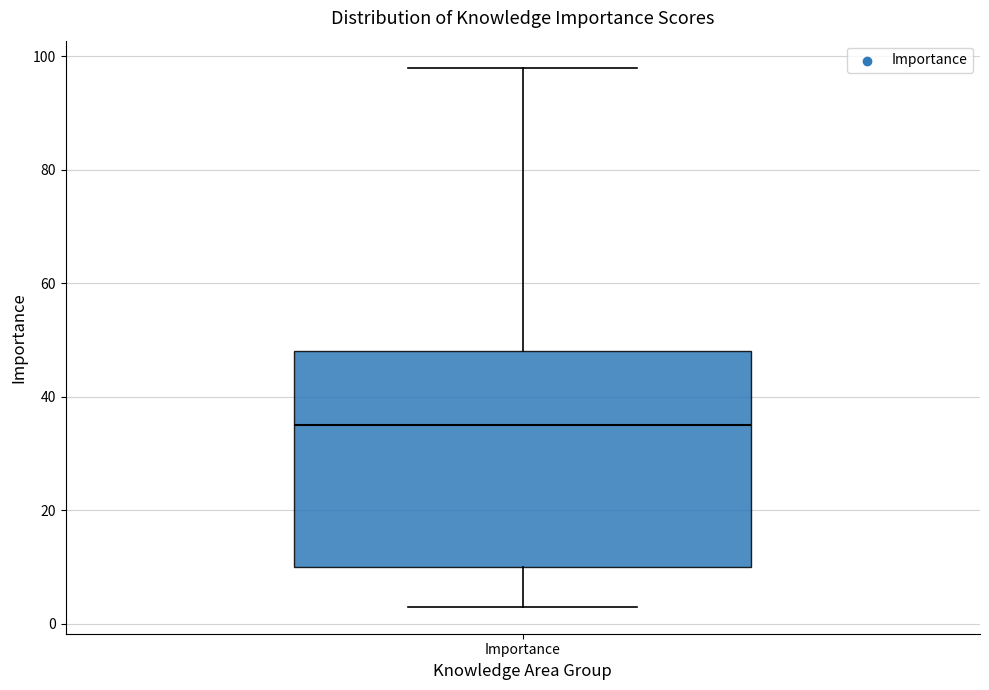

Where does the median line of the box for Importance sit on the y-axis? The values are not printed on the chart, so give them approximately, as read against the axis.

36